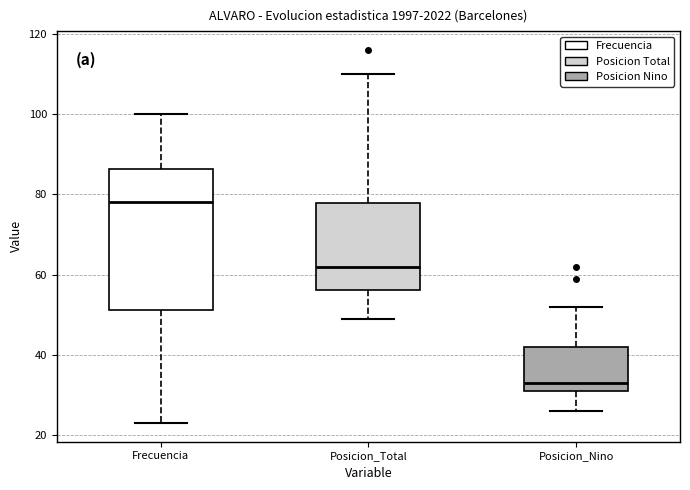

Reading left to right, read every box against the y-axis: the position of its median line, the range the box covers, and the ends of its whiskers. The values are not printed on the chart, so give them approximately, as read against the axis.

Frecuencia: median 78, box 52 to 86, whiskers 24 to 100
Posicion_Total: median 62, box 56 to 78, whiskers 50 to 110
Posicion_Nino: median 34, box 32 to 42, whiskers 26 to 52